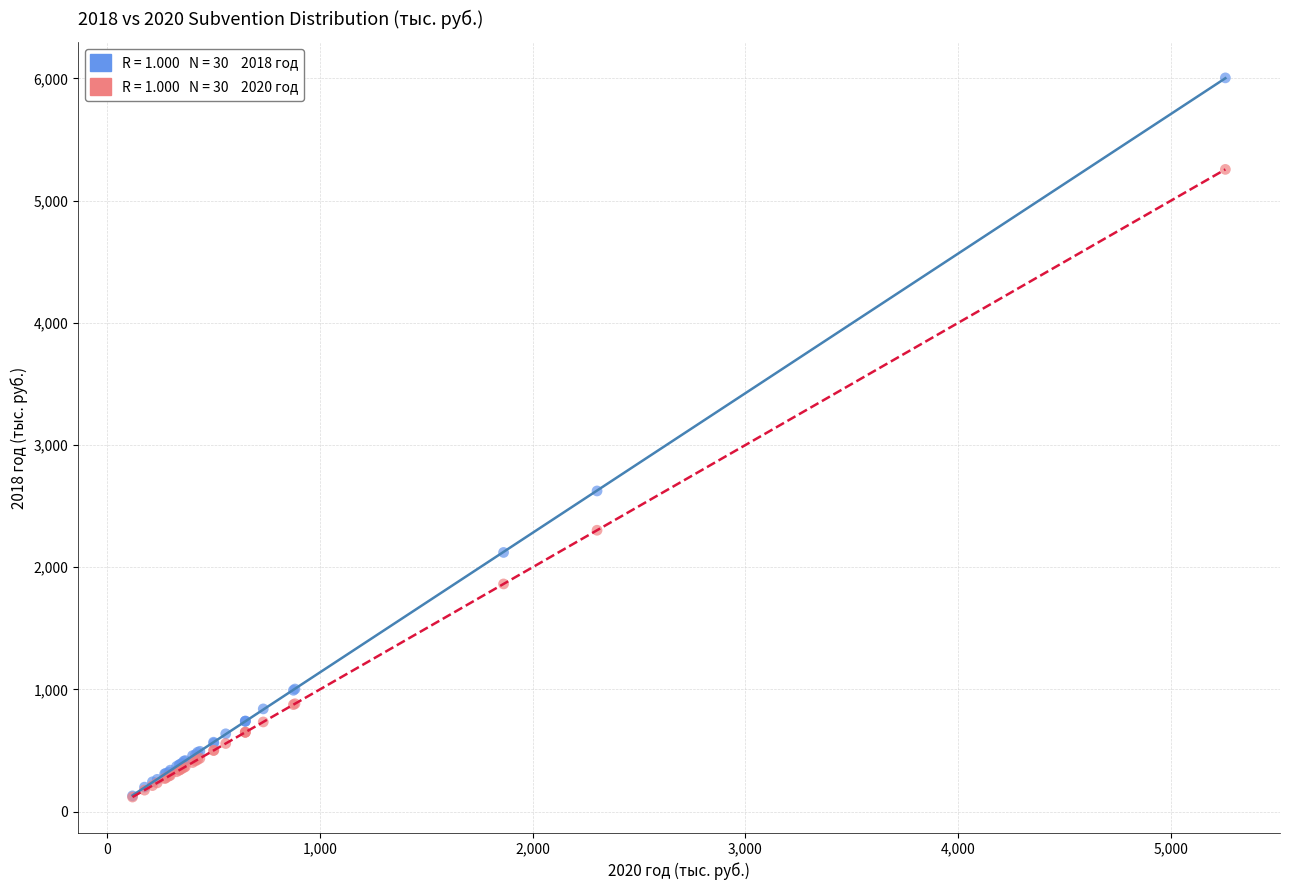

Across all series, what Y value is closest to 3061?

2624.2